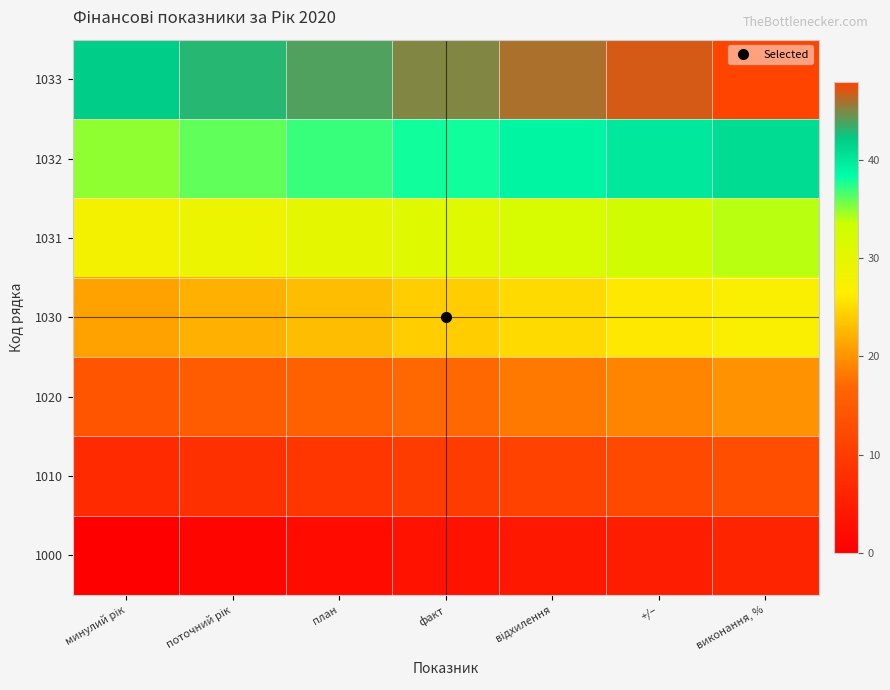

At which category does the chart reach its minimum across all series?

минулий рік